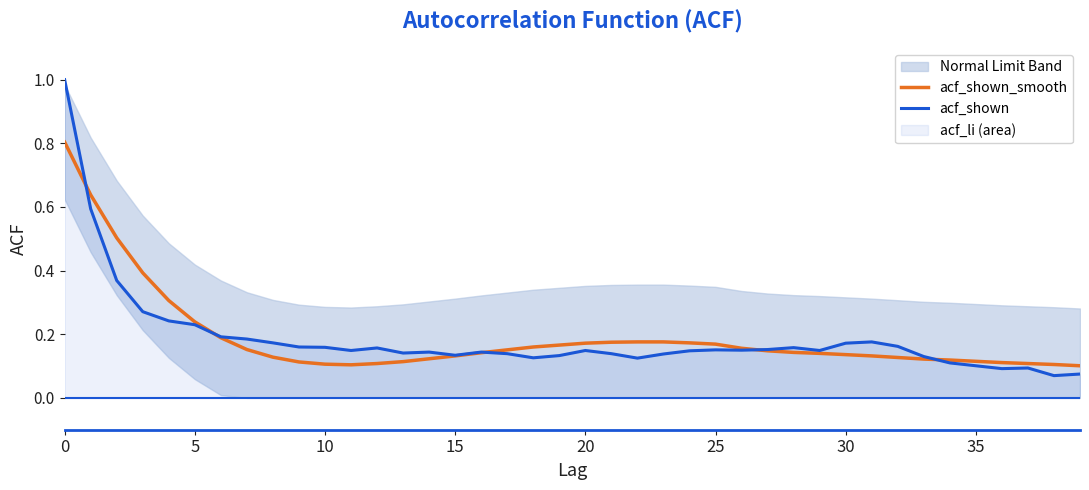

True or false: acf_shown has a value of 0.2 at 10.

False